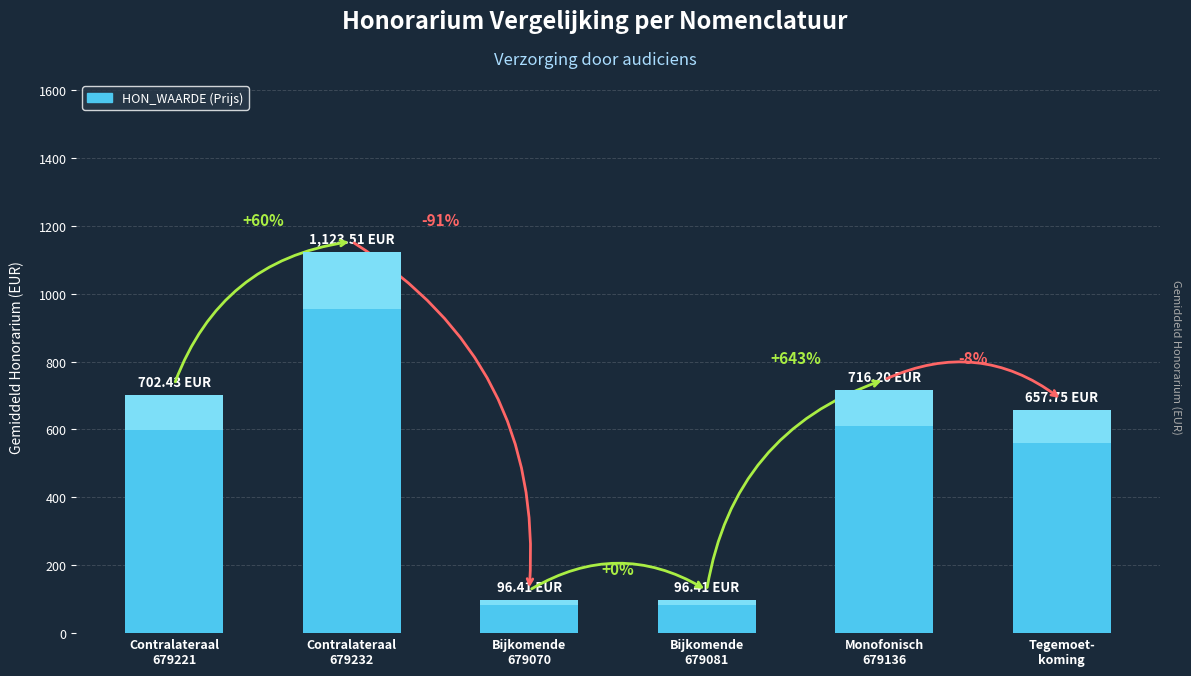

How many values are below 702?

3